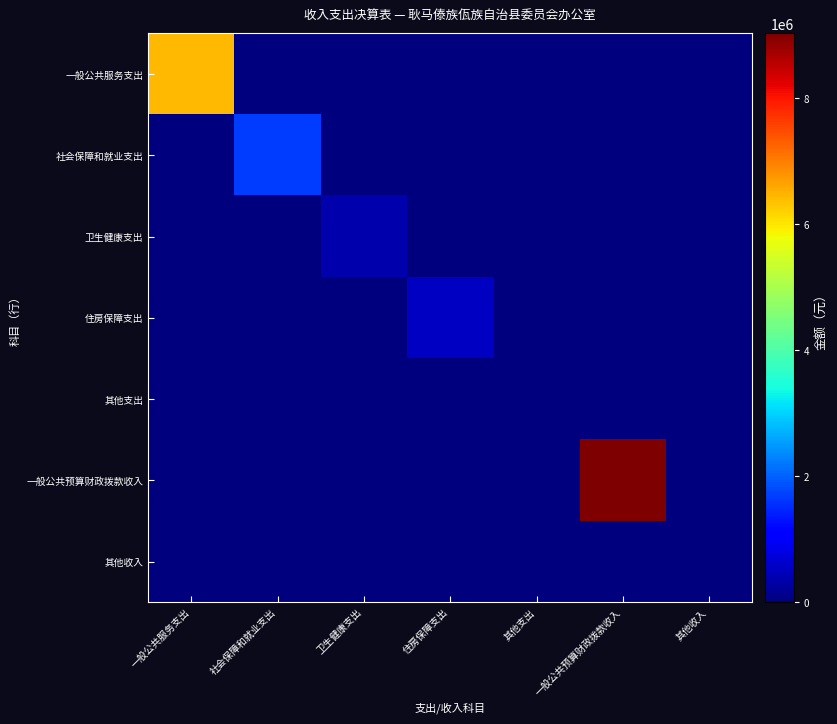

At how many categories does at least one series exceed 4576445?

2